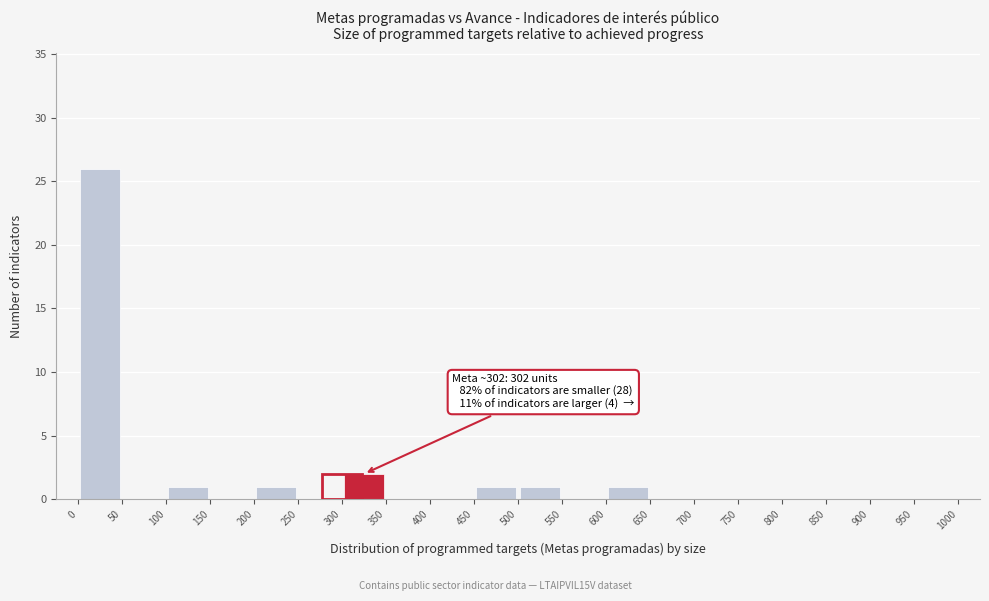

Which range on the x-axis has the tallest bar?

0 to 50